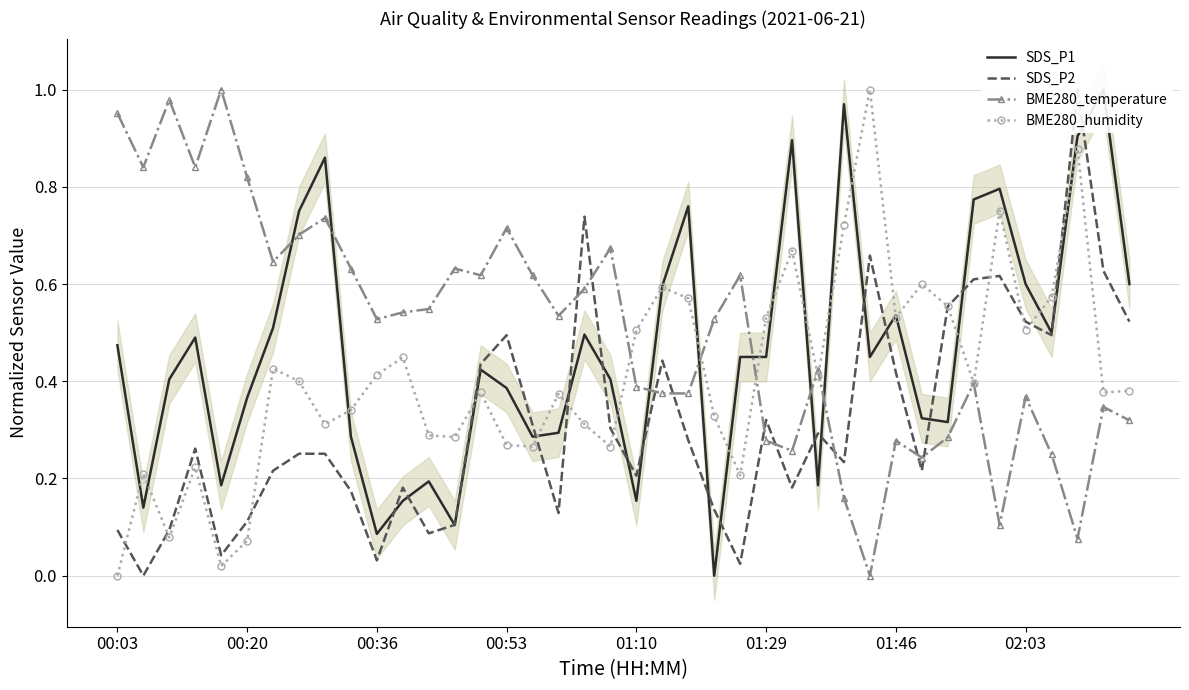

Reading left to right, extract all data points from this chart.

SDS_P1: 0.5	0.1	0.4	0.5	0.2	0.4	0.5	0.8	0.9	0.3	0.1	0.2	0.2	0.1	0.4	0.4	0.3	0.3	0.5	0.4	0.2	0.6	0.8	0.0	0.5	0.5	0.9	0.2	1.0	0.5	0.5	0.3	0.3	0.8	0.8	0.6	0.5	0.9	1.0	0.6
SDS_P2: 0.1	0.0	0.1	0.3	0.0	0.1	0.2	0.3	0.3	0.2	0.0	0.2	0.1	0.1	0.4	0.5	0.3	0.1	0.7	0.3	0.2	0.4	0.3	0.1	0.0	0.3	0.2	0.3	0.2	0.7	0.4	0.2	0.6	0.6	0.6	0.5	0.5	1.0	0.6	0.5
BME280_temperature: 1.0	0.8	1.0	0.8	1.0	0.8	0.6	0.7	0.7	0.6	0.5	0.5	0.5	0.6	0.6	0.7	0.6	0.5	0.6	0.7	0.4	0.4	0.4	0.5	0.6	0.3	0.3	0.4	0.2	0.0	0.3	0.2	0.3	0.4	0.1	0.4	0.2	0.1	0.3	0.3
BME280_humidity: 0.0	0.2	0.1	0.2	0.0	0.1	0.4	0.4	0.3	0.3	0.4	0.4	0.3	0.3	0.4	0.3	0.3	0.4	0.3	0.3	0.5	0.6	0.6	0.3	0.2	0.5	0.7	0.4	0.7	1.0	0.5	0.6	0.6	0.4	0.8	0.5	0.6	0.9	0.4	0.4